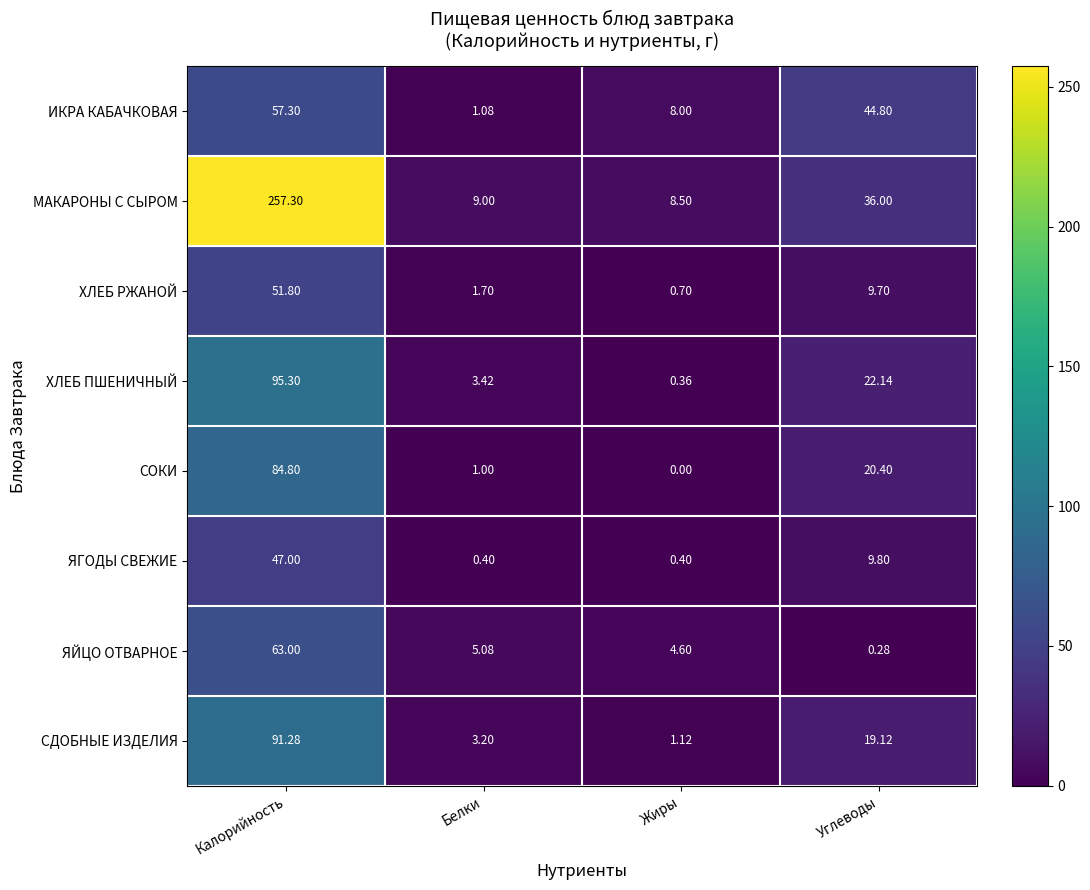

Which series has the largest range (max minus min)?

МАКАРОНЫ С СЫРОМ